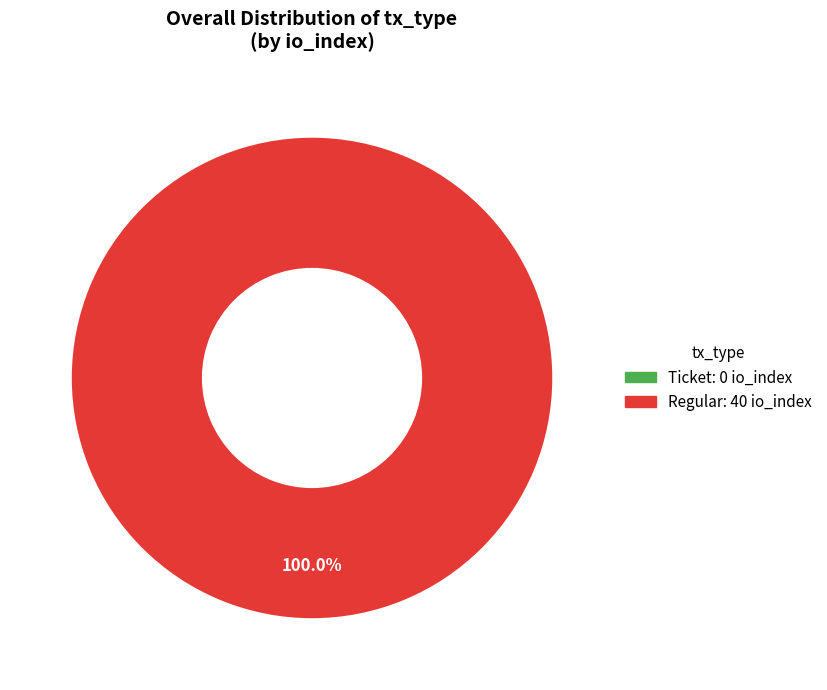

Combined, do Ticket and Regular account for over 50%?

Yes